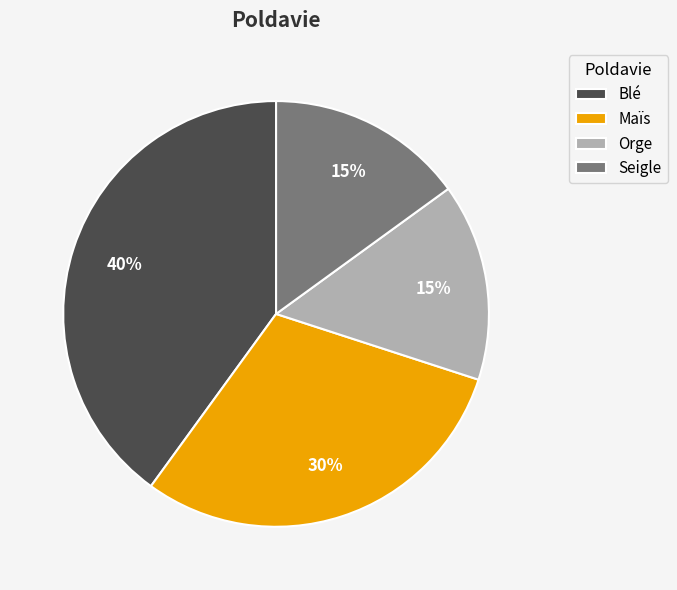

How many segments does this pie chart have?

4